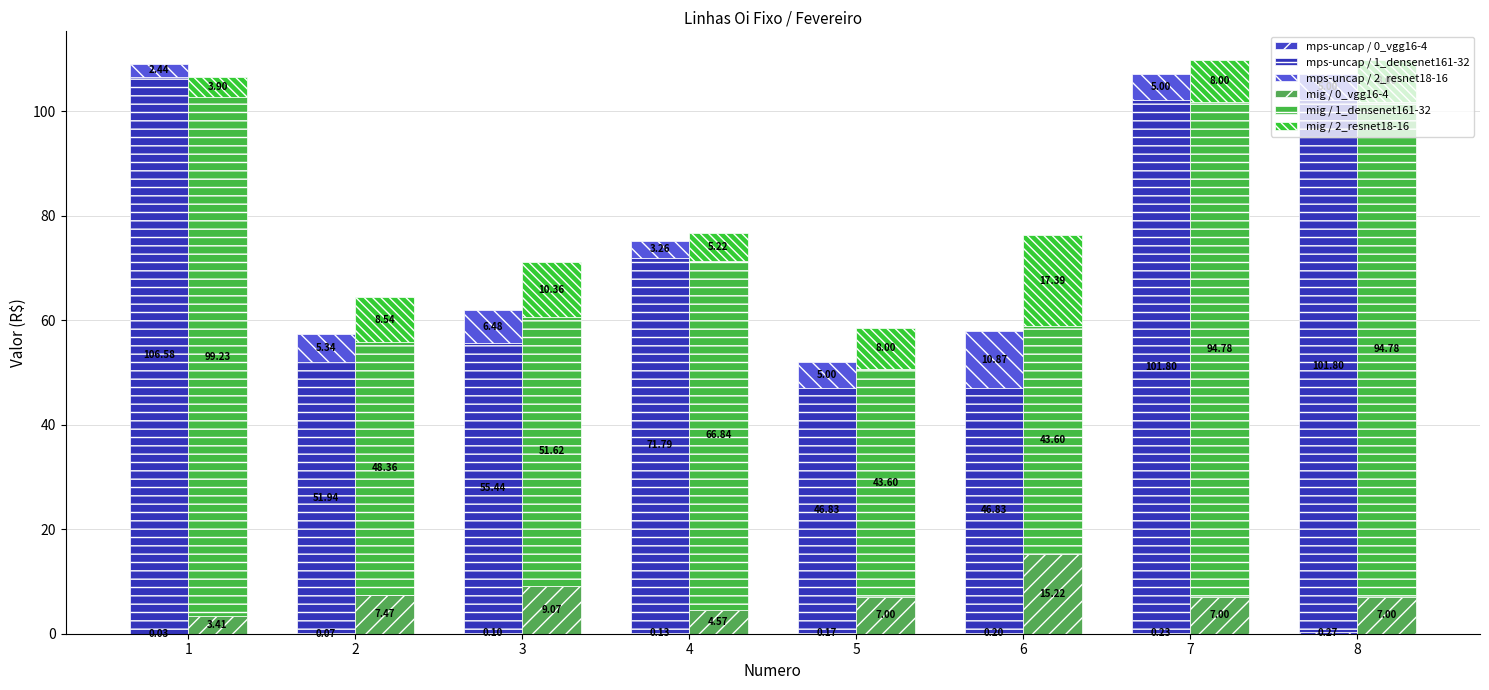

At which label does mig / 1_densenet161-32 reach its minimum?

5